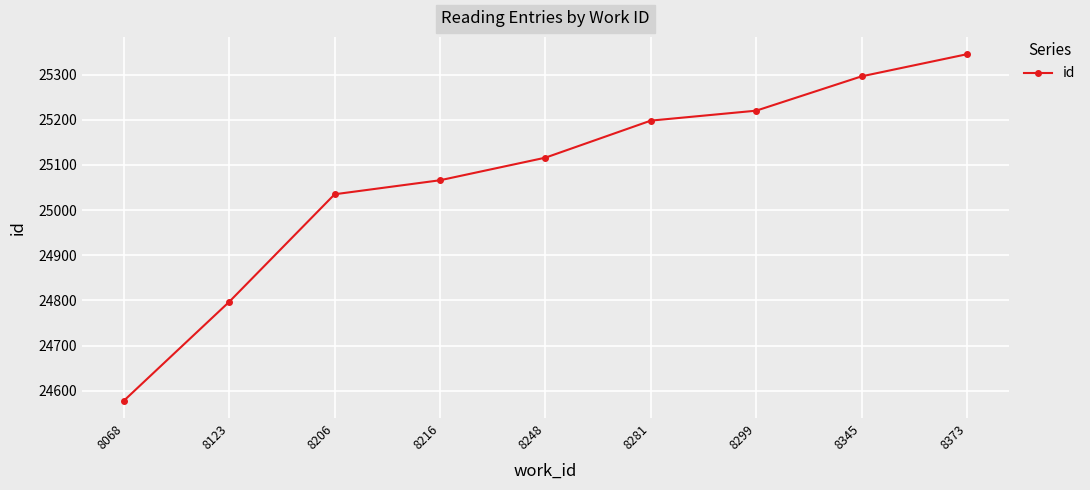

What is the change in value from 8123 to 8373?

+548